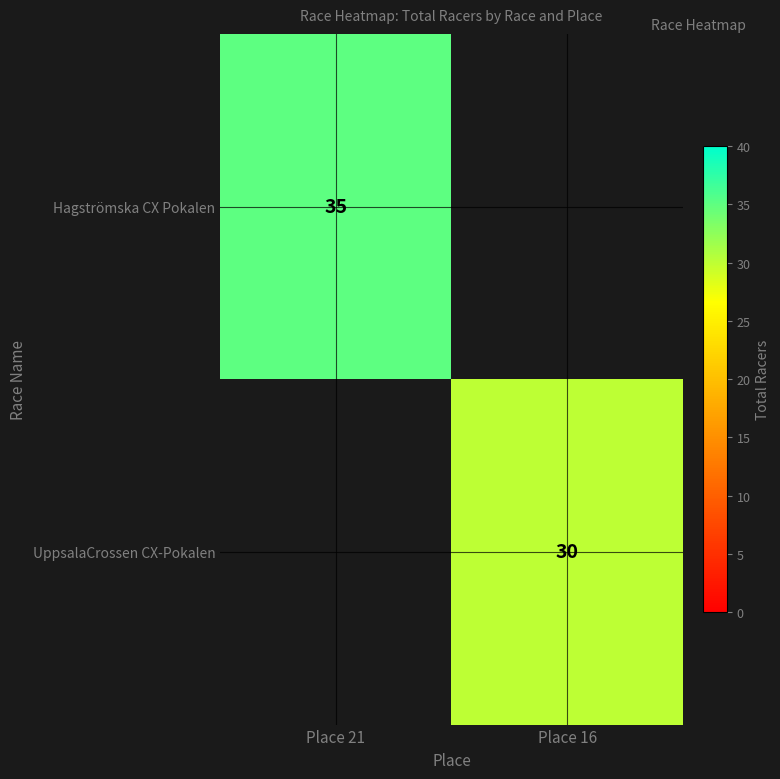

The value of UppsalaCrossen CX-Pokalen at Place 16 is 40.9. True or false?

False